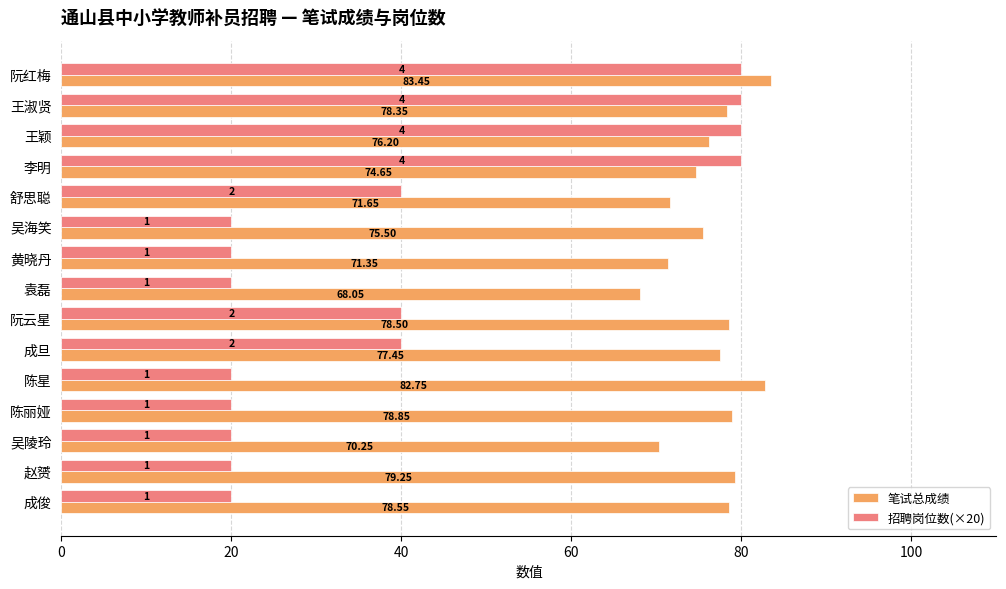

What is the average value of the 招聘岗位数(×20) series?

40.0